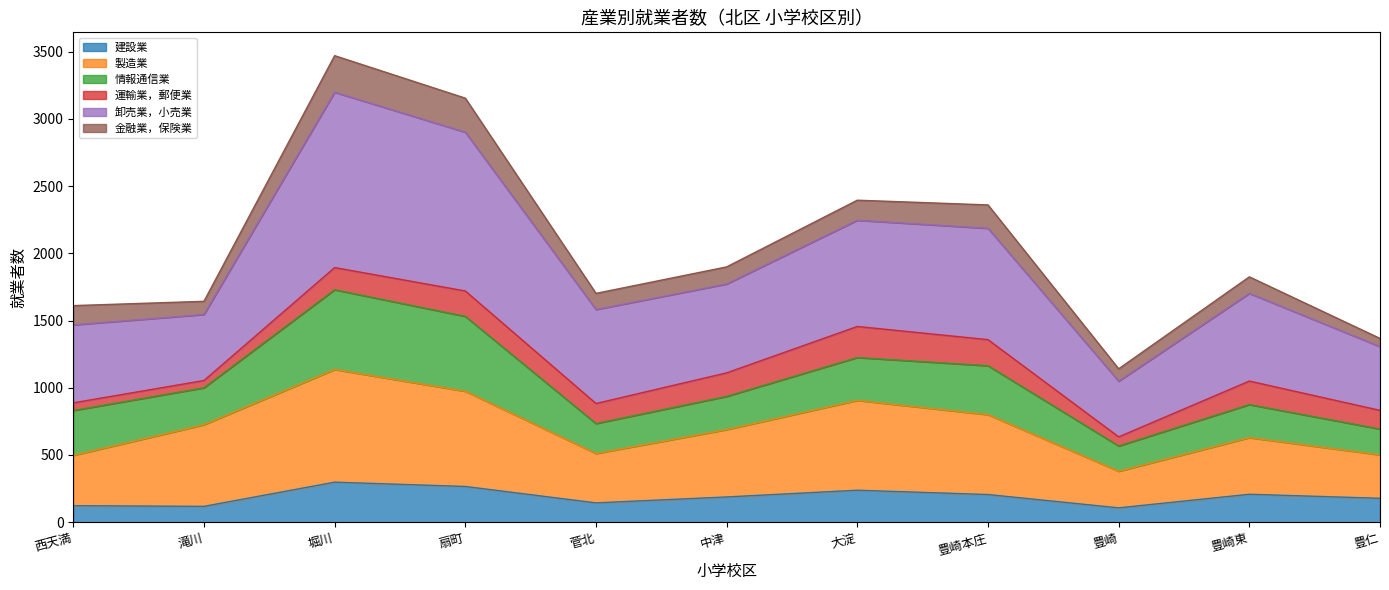

The 建設業 series shows 206 at 豊崎本庄. True or false?

True